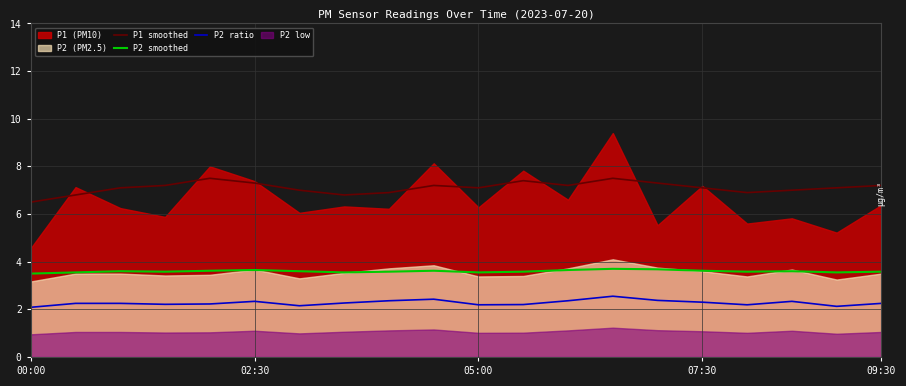

True or false: P2 ratio and P1 smoothed cross at least once.

False